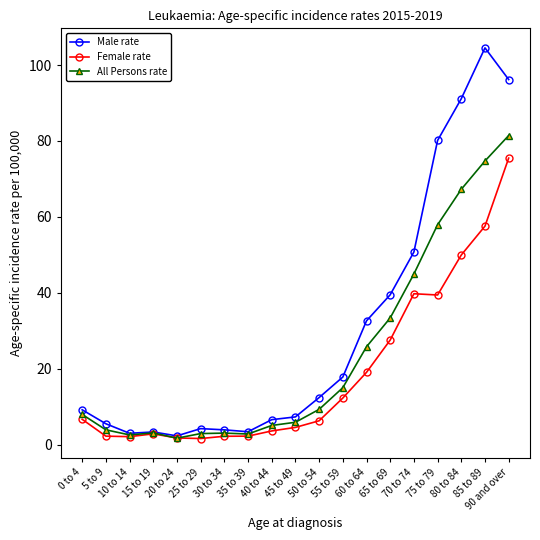

Rank the series by their average value, from lowest to highest.

Female rate, All Persons rate, Male rate